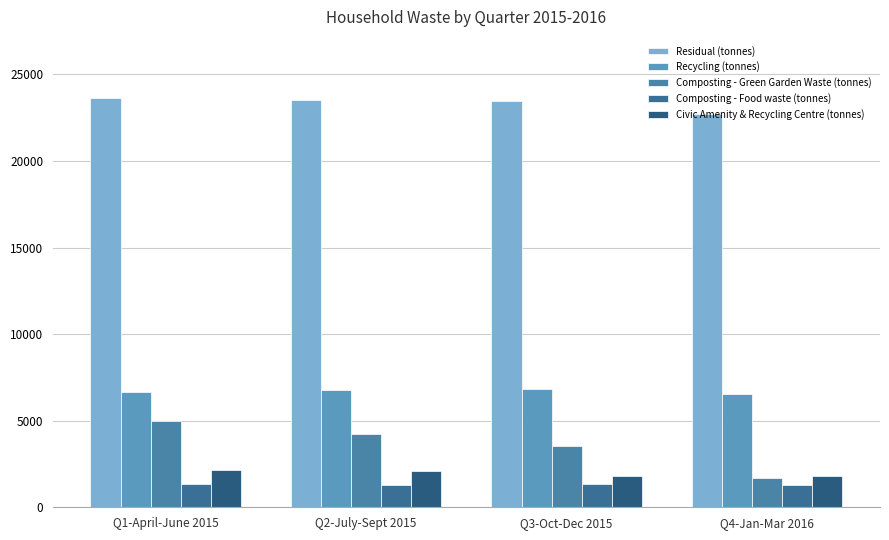

The value of Composting - Green Garden Waste (tonnes) at Q1-April-June 2015 is 4968.4. True or false?

True